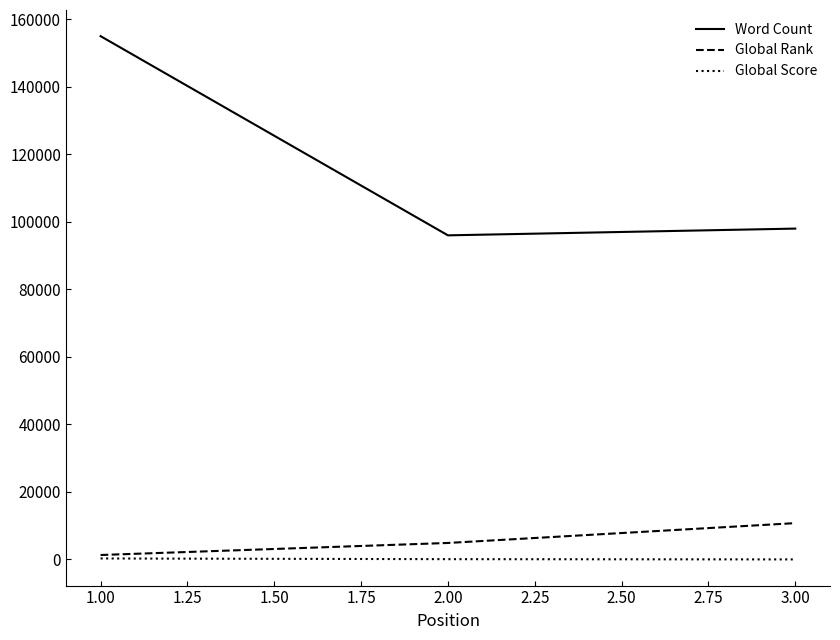

What is the greatest value displayed?

155000